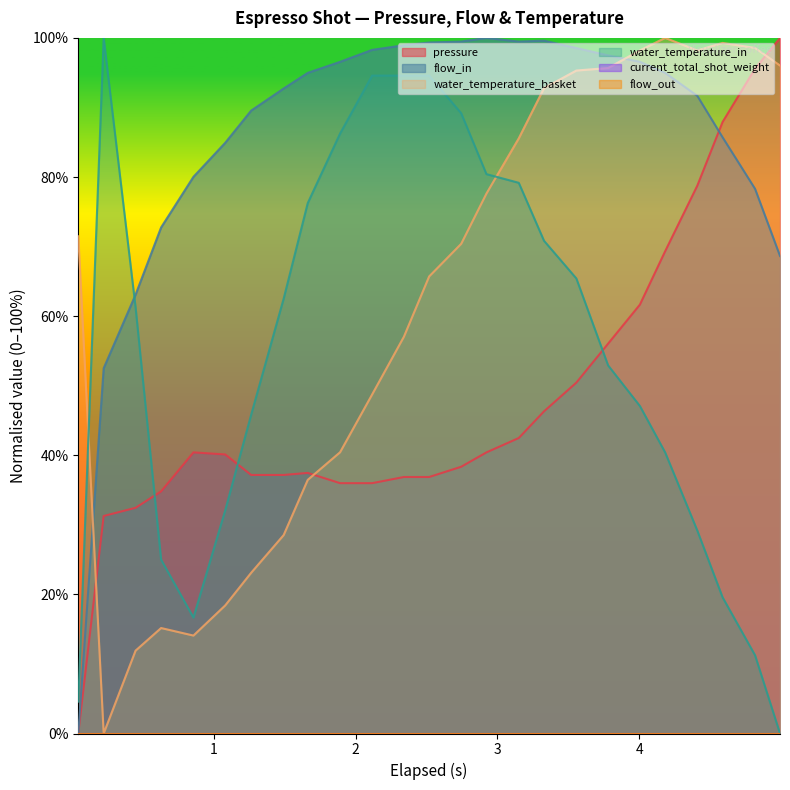

Is the value of flow_in at 1.264 greater than the value of water_temperature_in at 4.005?

Yes